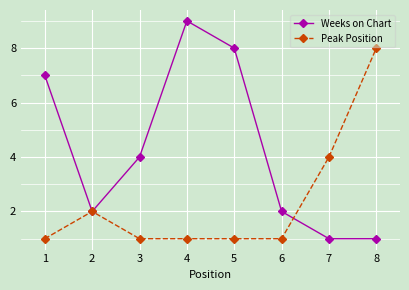

What is the total value across all series at 2?

4